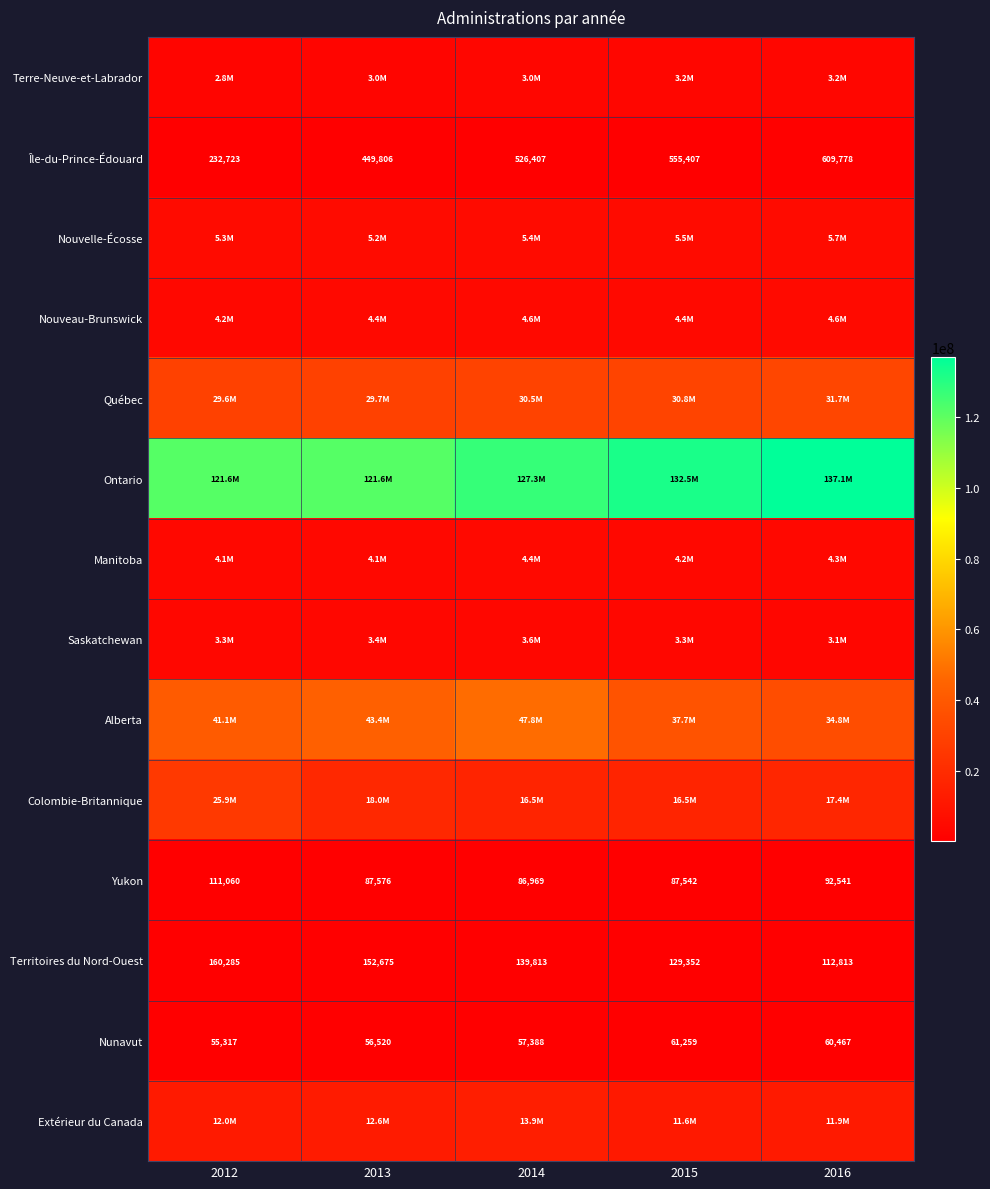

At how many categories does at least one series exceed 89698478?

5